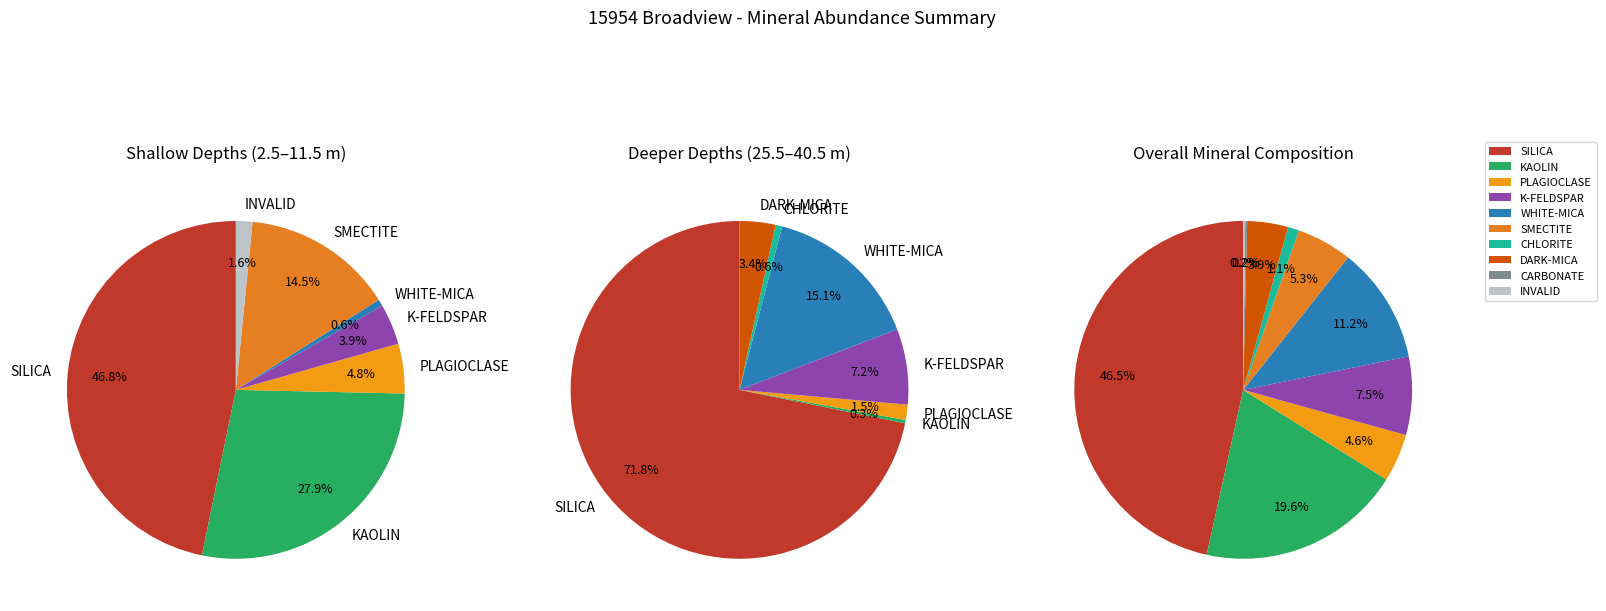

To the nearest percent, what percentage of the pie is WHITE-MICA?

11%